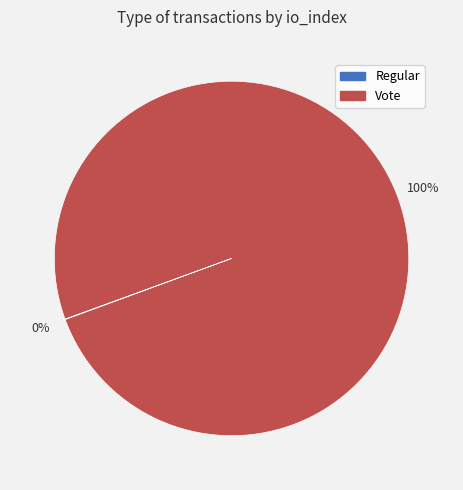

The Vote slice represents 100% of the pie. True or false?

True